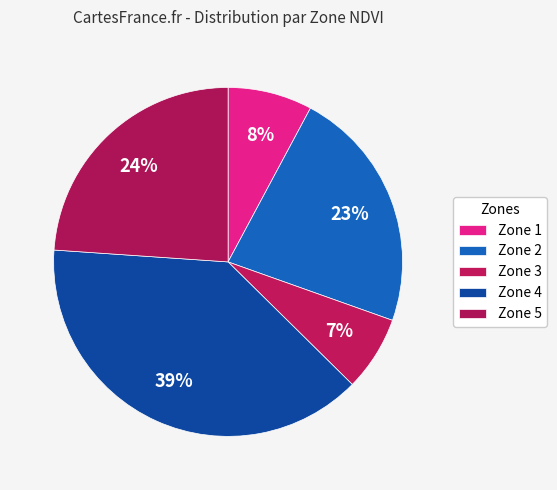

True or false: Zone 4 accounts for 49% of the total.

False